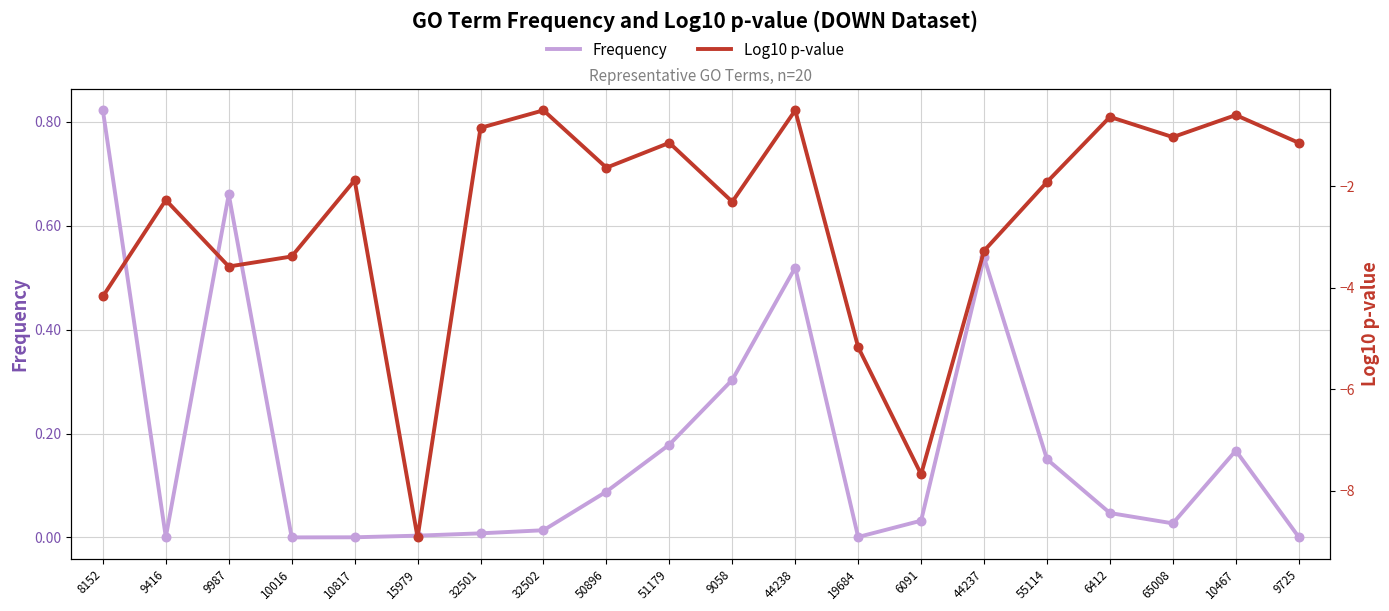

Which series has the largest Y range (max minus min)?

Log10 p-value